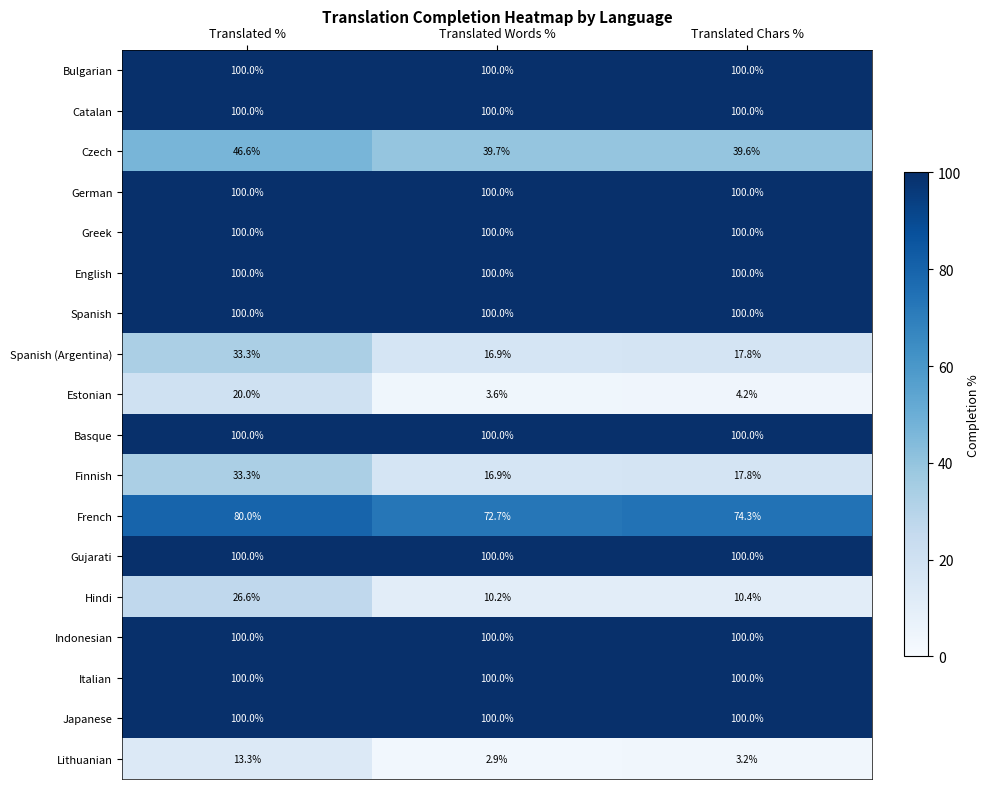

At how many categories does at least one series exceed 58?

3